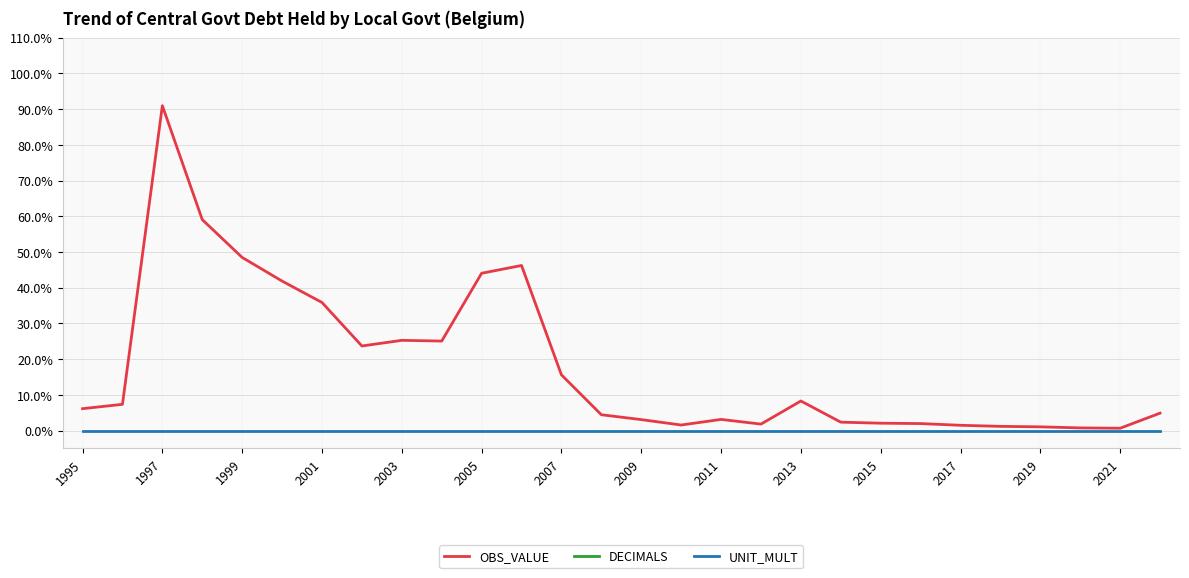

Which series changed the most between 2017 and 16?

OBS_VALUE